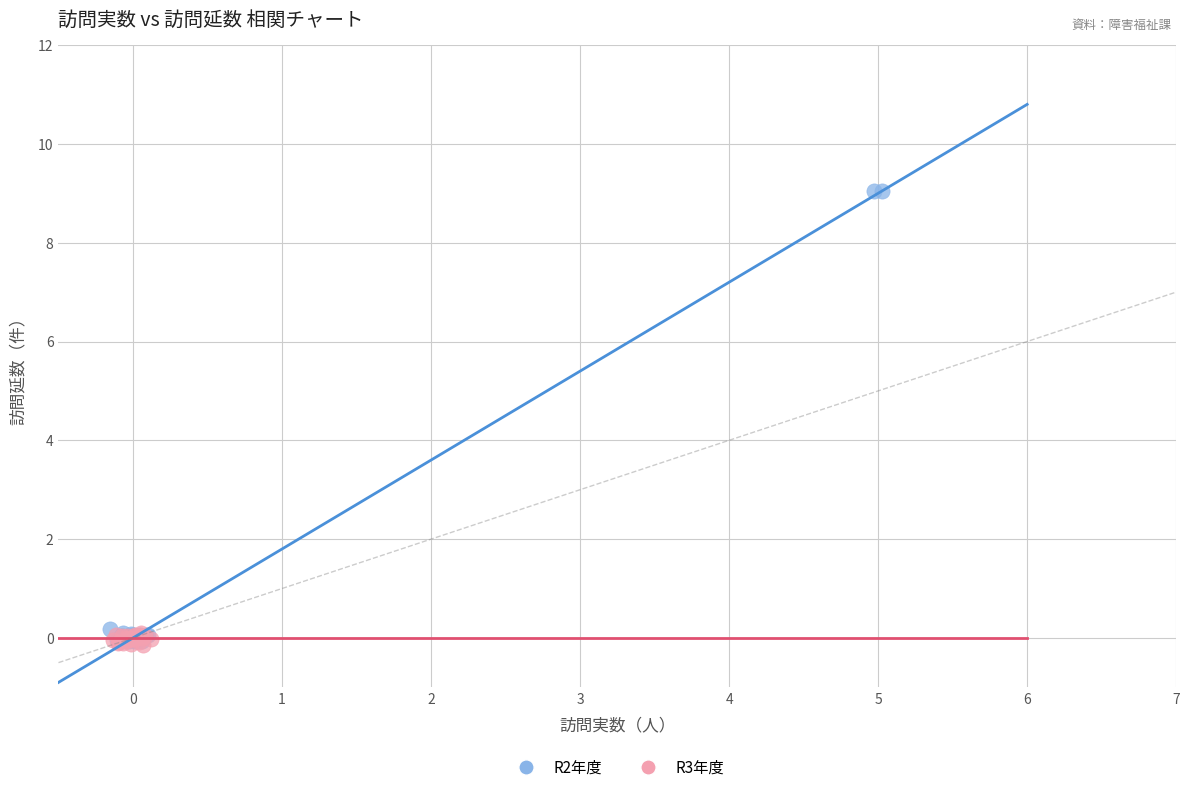

Which series has the largest Y range (max minus min)?

R2年度